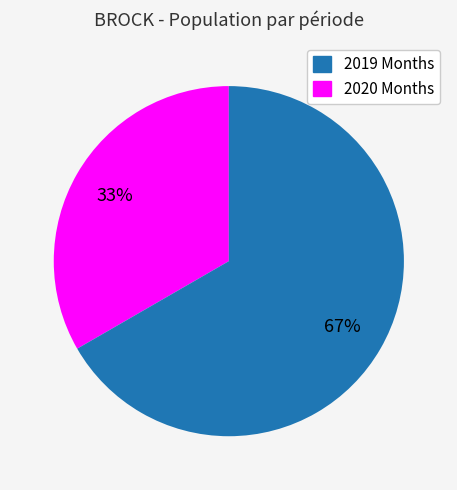

Combined, do 2019 Months and 2020 Months account for over 50%?

Yes